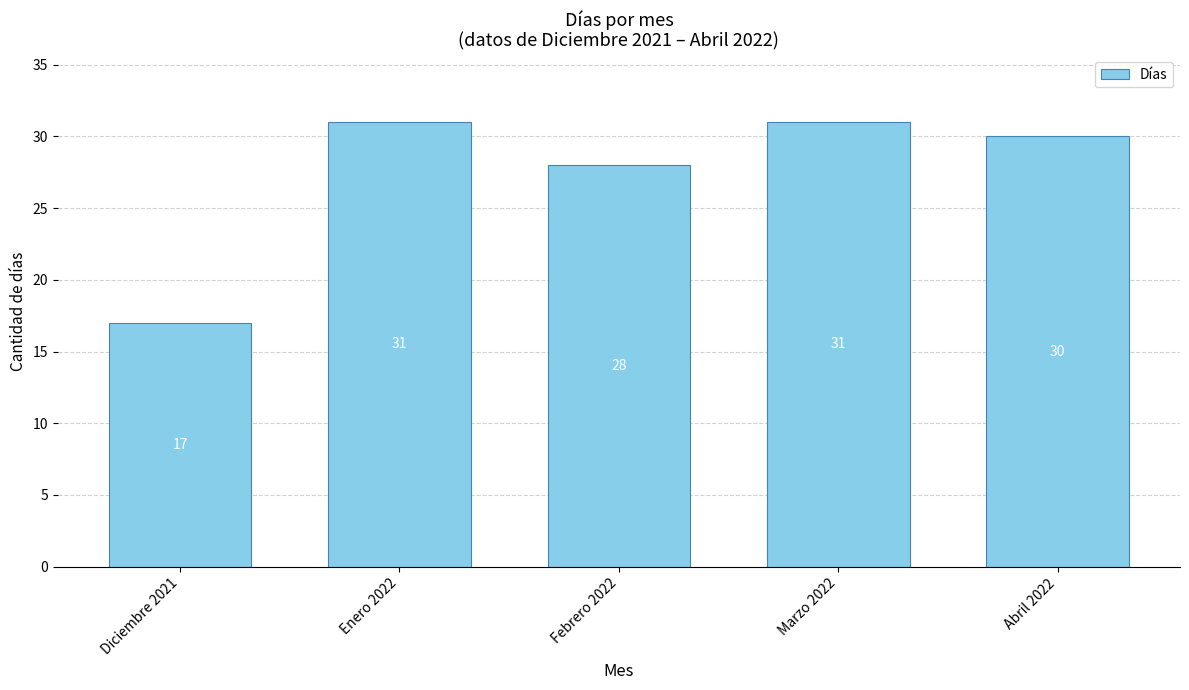

Which has a higher value, Diciembre 2021 or Enero 2022?

Enero 2022